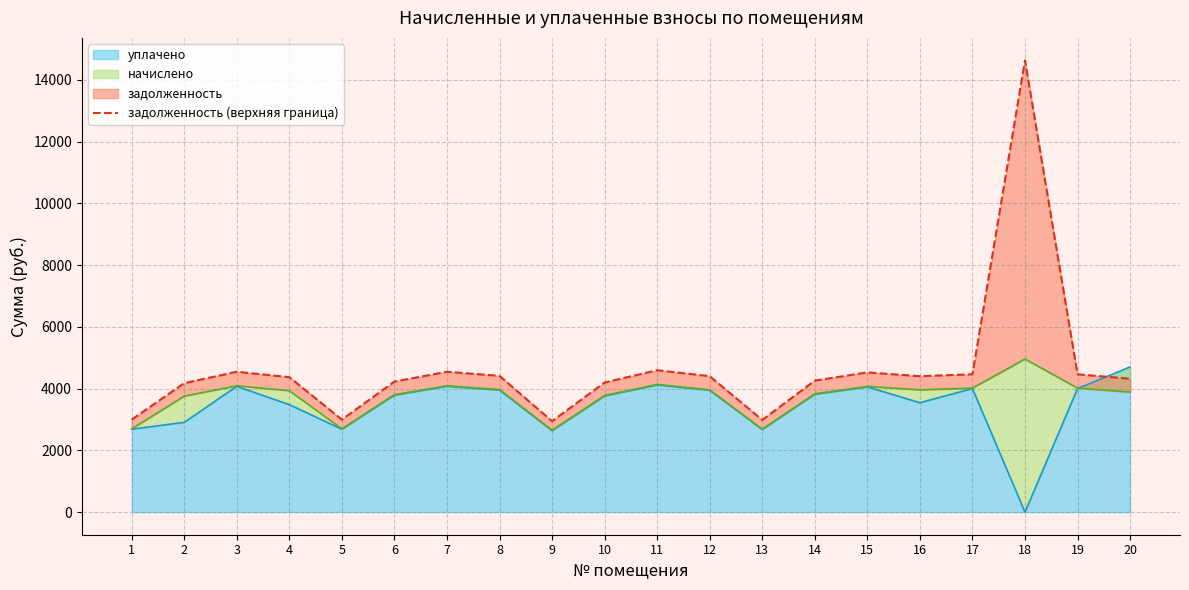

Rank the categories by value from highest to lowest.

18, 11, 3, 7, 15, 17, 19, 8, 12, 16, 4, 20, 14, 6, 10, 2, 1, 5, 13, 9